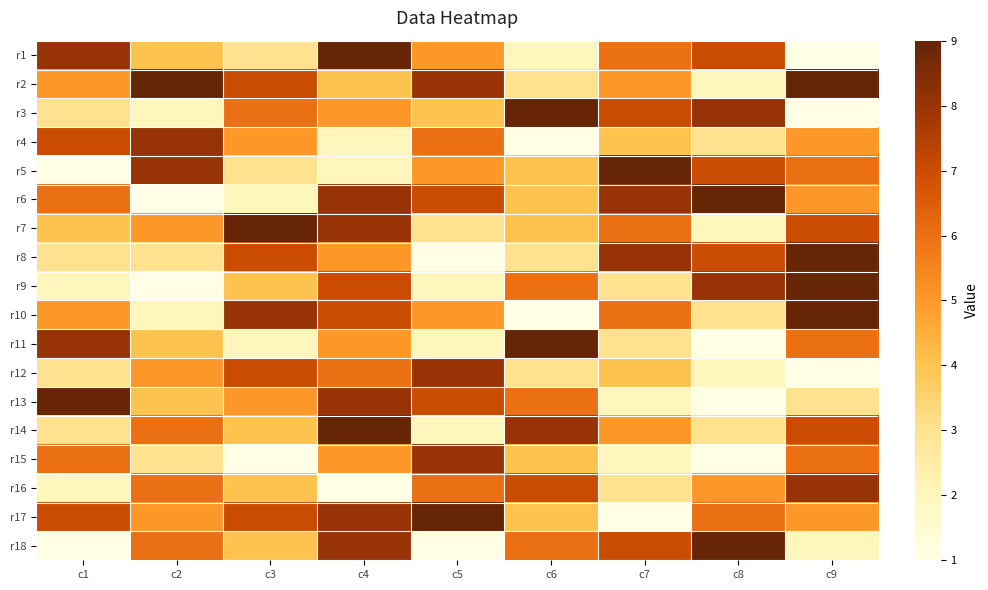

Reading left to right, extract all data points from this chart.

r1: c1=8	c2=4	c3=3	c4=9	c5=5	c6=2	c7=6	c8=7	c9=1
r2: c1=5	c2=9	c3=7	c4=4	c5=8	c6=3	c7=5	c8=2	c9=9
r3: c1=3	c2=2	c3=6	c4=5	c5=4	c6=9	c7=7	c8=8	c9=1
r4: c1=7	c2=8	c3=5	c4=2	c5=6	c6=1	c7=4	c8=3	c9=5
r5: c1=1	c2=8	c3=3	c4=2	c5=5	c6=4	c7=9	c8=7	c9=6
r6: c1=6	c2=1	c3=2	c4=8	c5=7	c6=4	c7=8	c8=9	c9=5
r7: c1=4	c2=5	c3=9	c4=8	c5=3	c6=4	c7=6	c8=2	c9=7
r8: c1=3	c2=3	c3=7	c4=5	c5=1	c6=3	c7=8	c8=7	c9=9
r9: c1=2	c2=1	c3=4	c4=7	c5=2	c6=6	c7=3	c8=8	c9=9
r10: c1=5	c2=2	c3=8	c4=7	c5=5	c6=1	c7=6	c8=3	c9=9
r11: c1=8	c2=4	c3=2	c4=5	c5=2	c6=9	c7=3	c8=1	c9=6
r12: c1=3	c2=5	c3=7	c4=6	c5=8	c6=3	c7=4	c8=2	c9=1
r13: c1=9	c2=4	c3=5	c4=8	c5=7	c6=6	c7=2	c8=1	c9=3
r14: c1=3	c2=6	c3=4	c4=9	c5=2	c6=8	c7=5	c8=3	c9=7
r15: c1=6	c2=3	c3=1	c4=5	c5=8	c6=4	c7=2	c8=1	c9=6
r16: c1=2	c2=6	c3=4	c4=1	c5=6	c6=7	c7=3	c8=5	c9=8
r17: c1=7	c2=5	c3=7	c4=8	c5=9	c6=4	c7=1	c8=6	c9=5
r18: c1=1	c2=6	c3=4	c4=8	c5=1	c6=6	c7=7	c8=9	c9=2